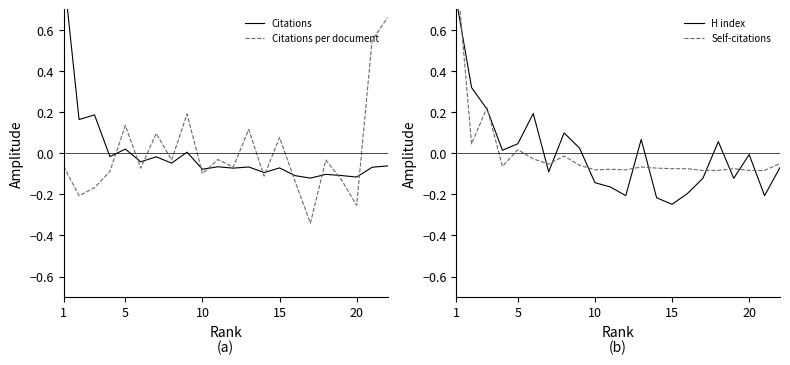

Which series has the largest total across all categories?

Citations per document